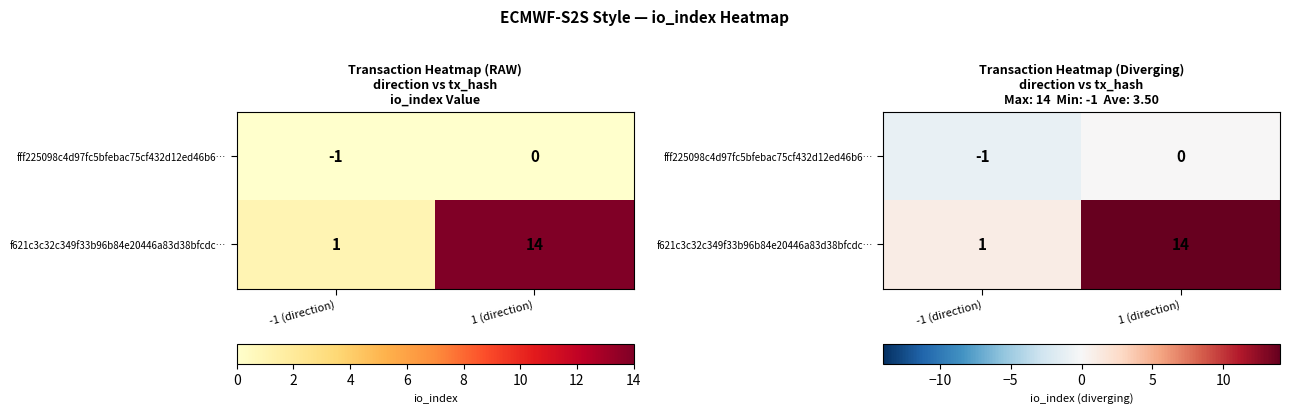

Which series has the largest total across all categories?

f621c3c32c349f33b96b84e20446a83d38bfcdc…